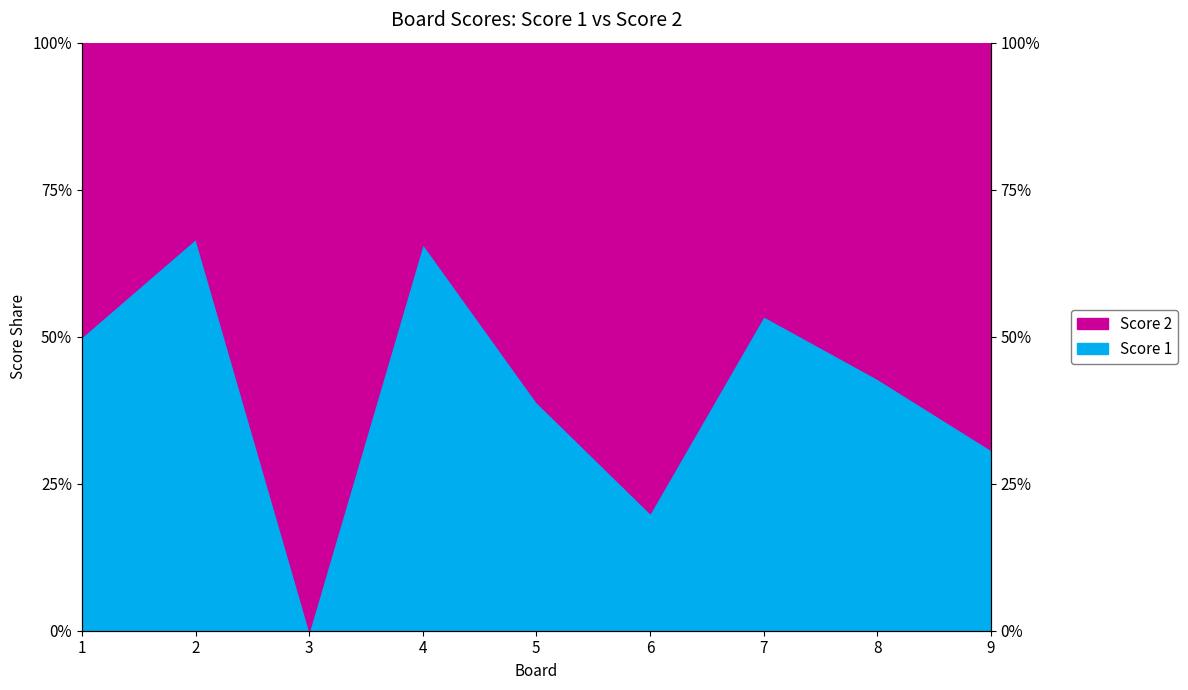

The Score 2 series shows 0.7 at 9. True or false?

True